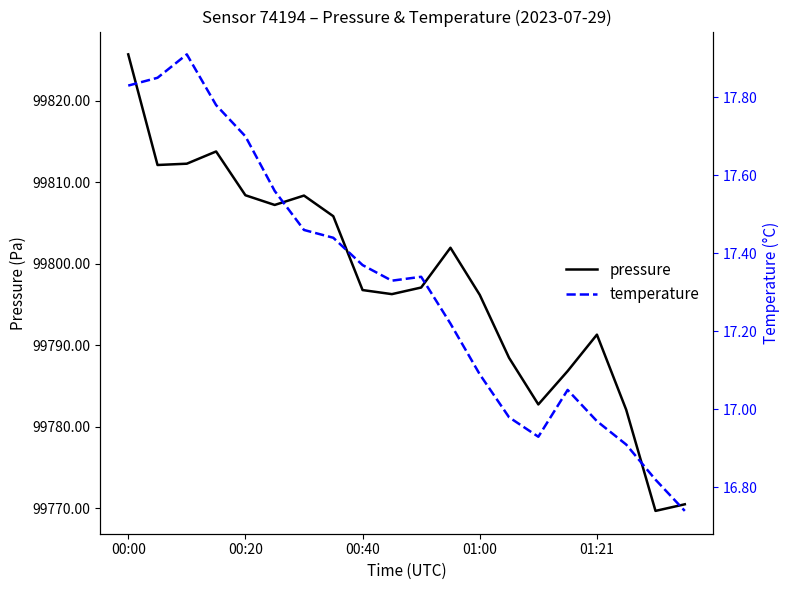

True or false: pressure has a value of 156838.6 at 00:20.

False